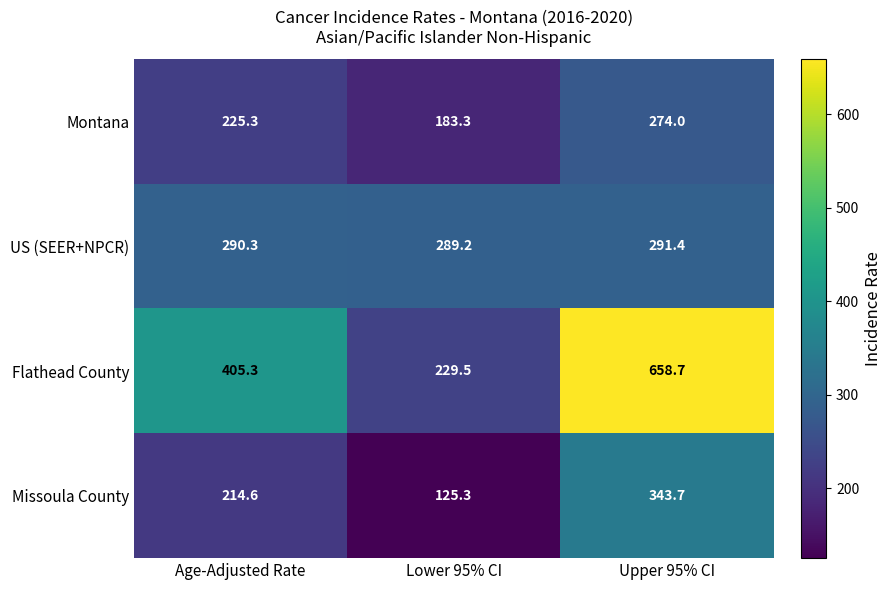

What is the average value of the Missoula County series?

227.9